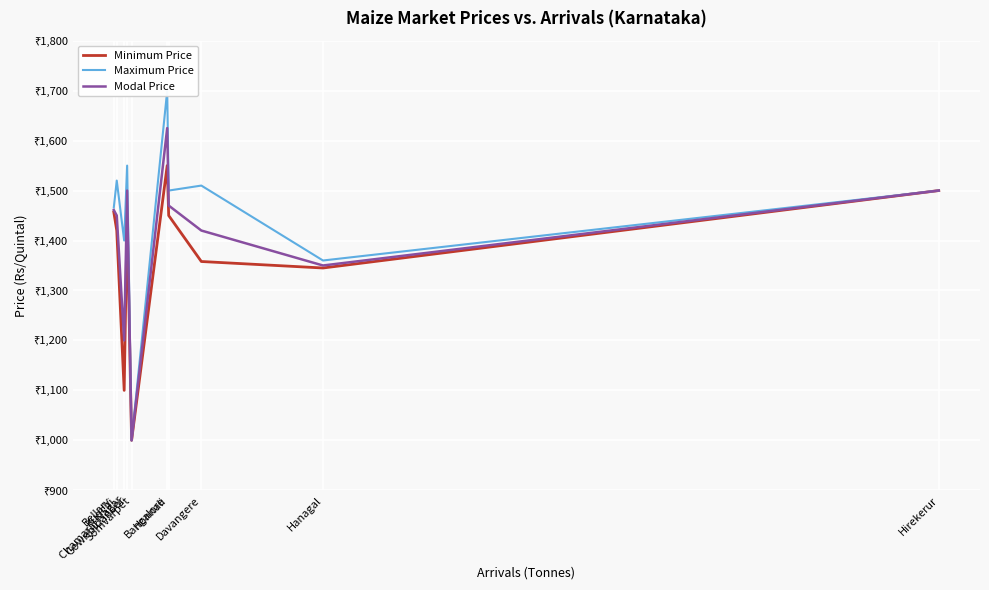

What is the average value of the Maximum Price series?

1451